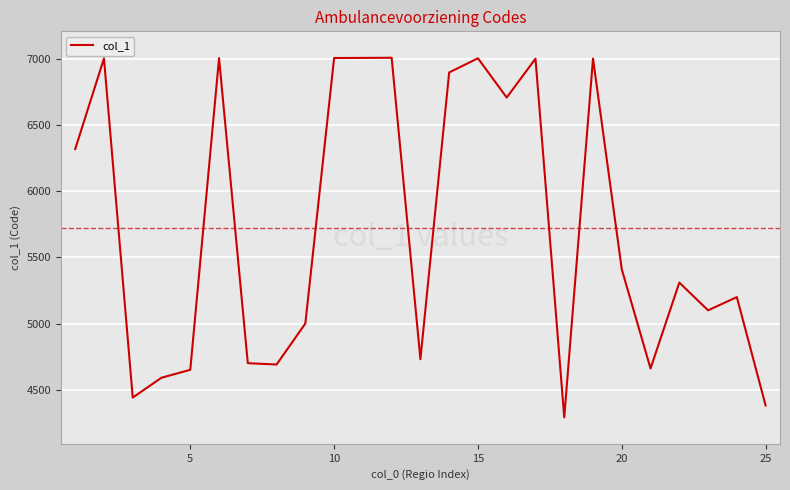

What is the difference between the maximum and minimum values?

2721